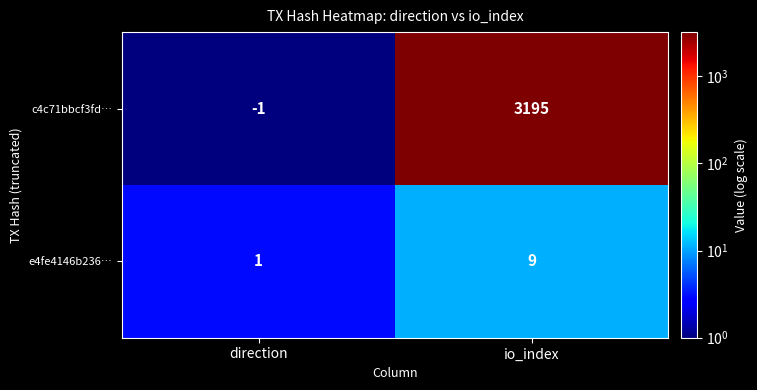

At direction, list the series in order from smallest to largest.

c4c71bbcf3fd…, e4fe4146b236…